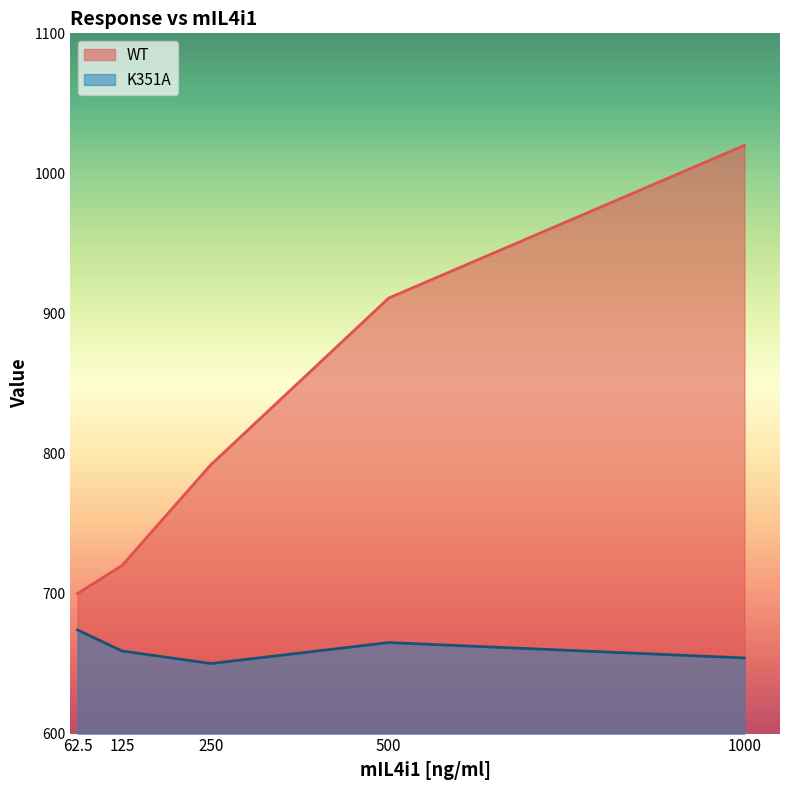

True or false: WT and K351A intersect in this chart.

False